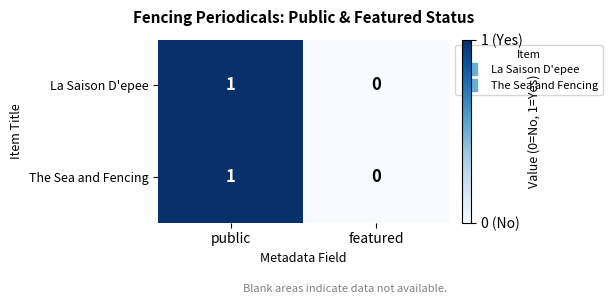

True or false: La Saison D'epee has a value of 1 at featured.

False